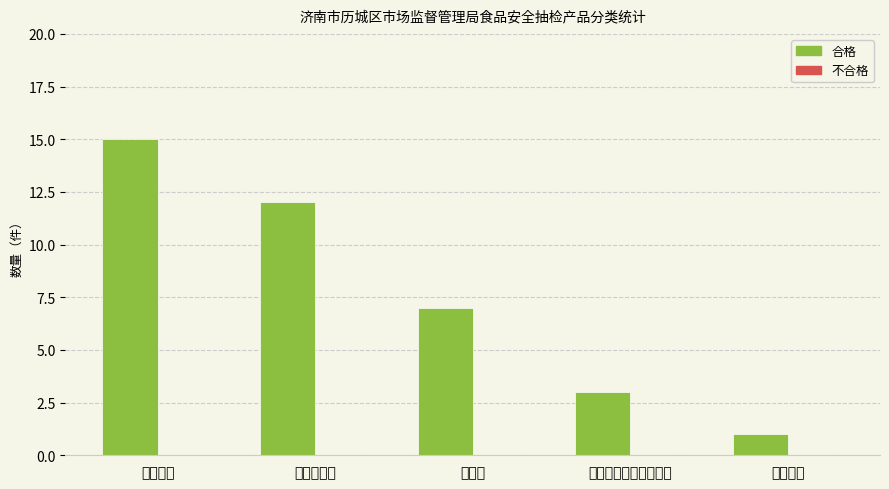

What is the label of the 5th bar from the left?

餐饮食品